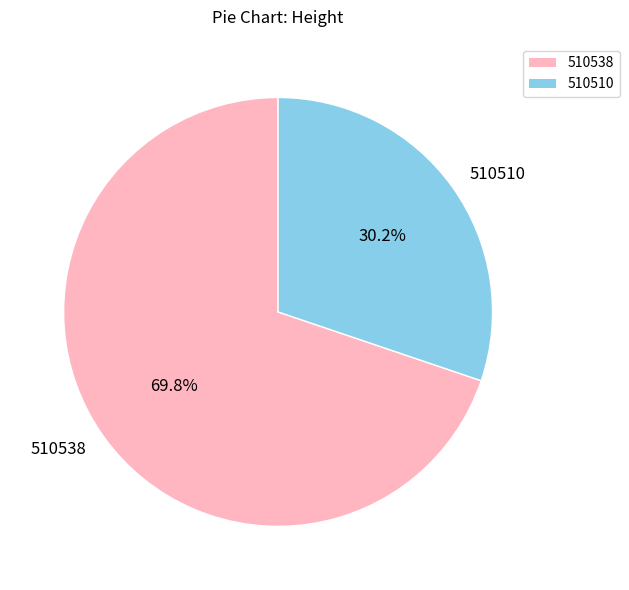

Does 510510 represent more than half of the total?

No